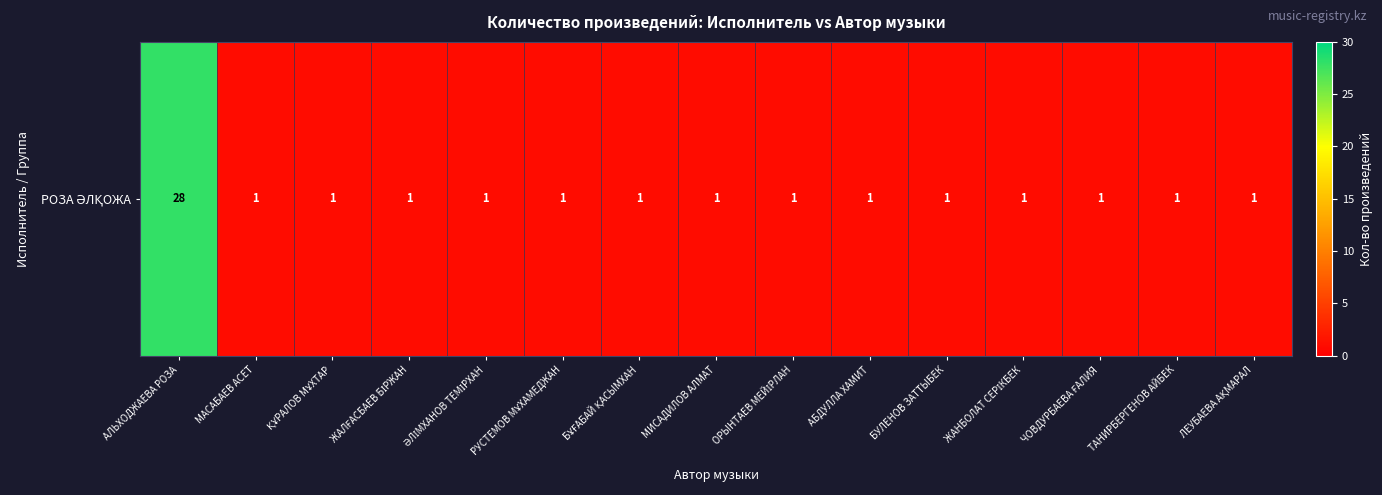

True or false: the data shows 28 at АЛЬХОДЖАЕВА РОЗА.

True